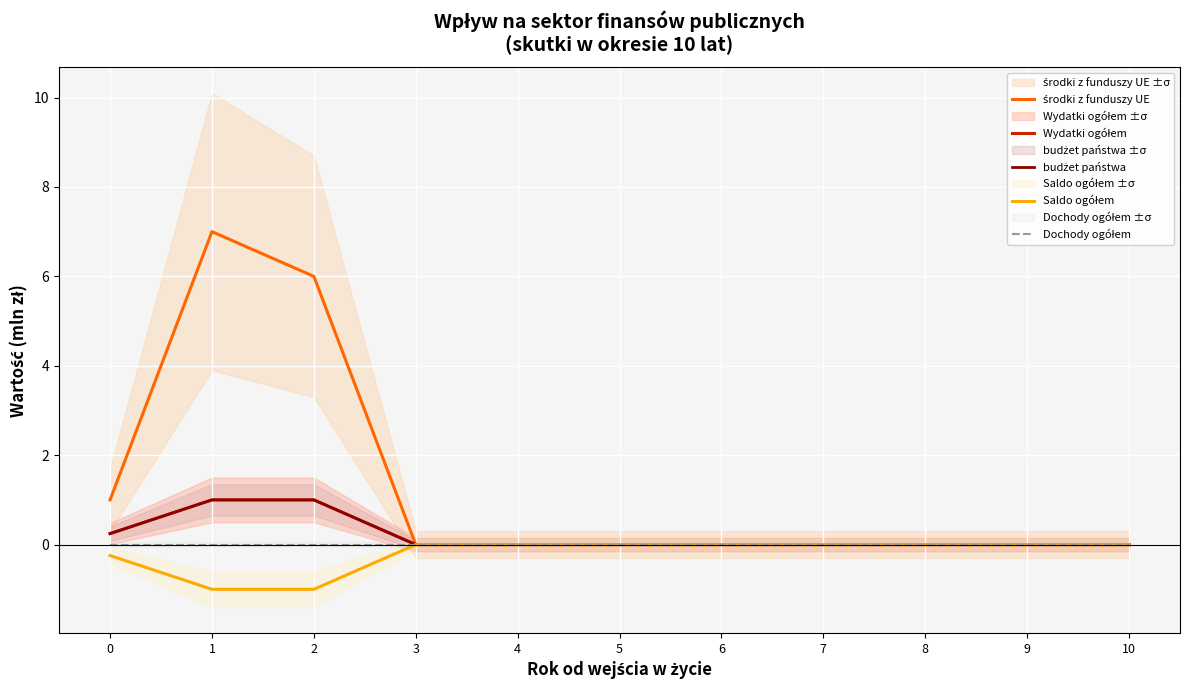

True or false: Saldo ogółem has more than 2 interior local peaks.

False